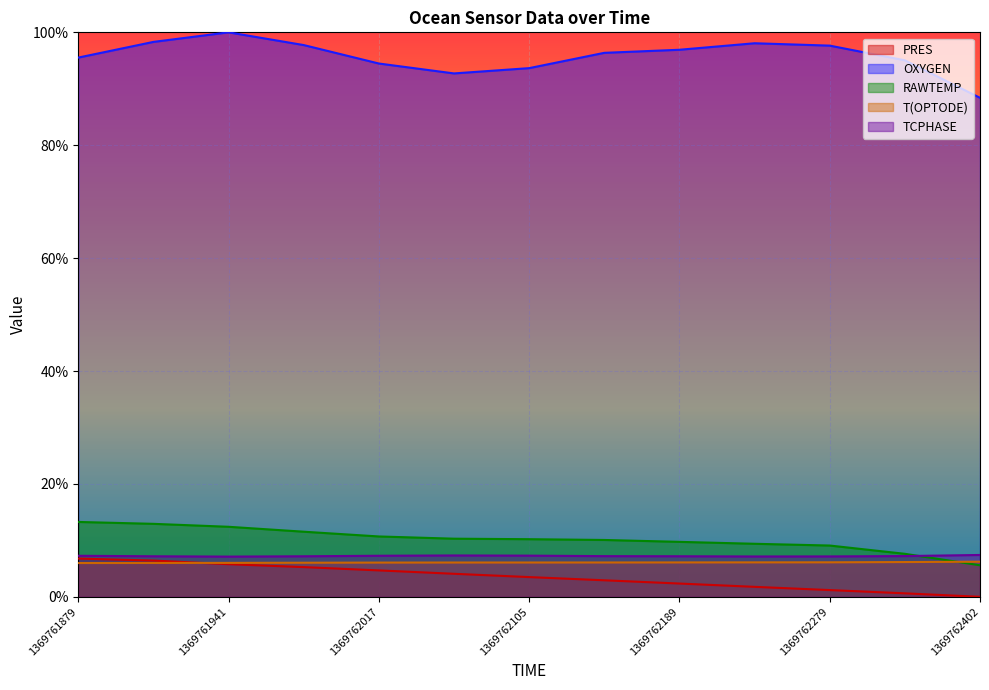

How many lines are shown in the chart?

5